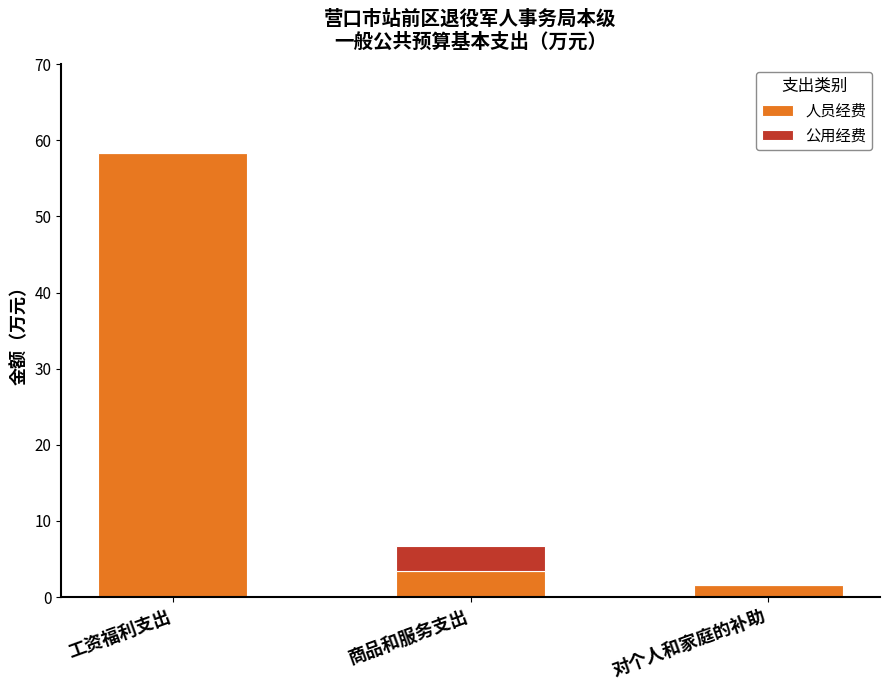

What is the maximum value for 人员经费?

58.3